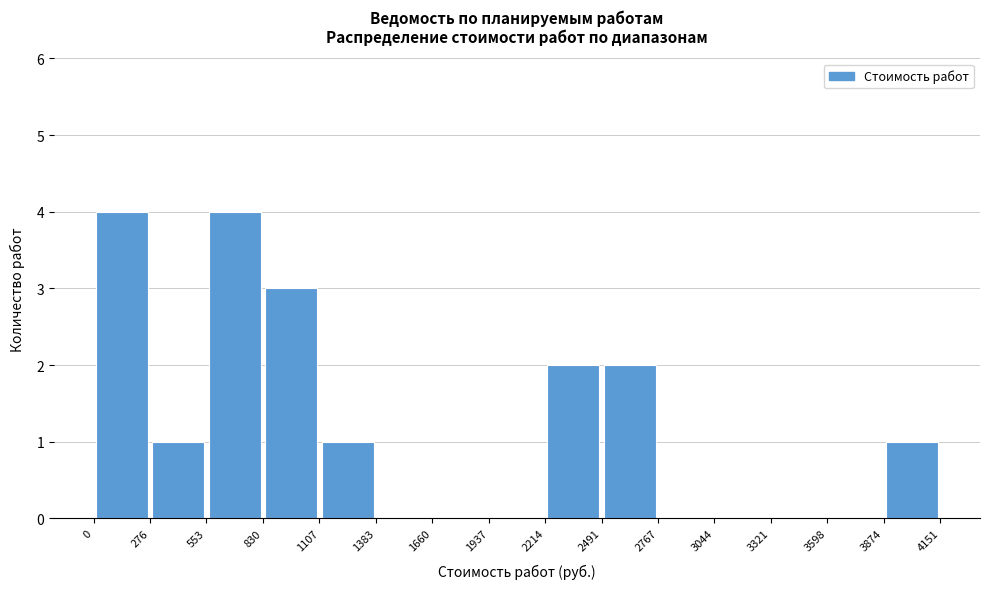

Reading left to right, list every bar in this chart as the range it spans on the x-axis followed by its height. The values are not printed on the chart, so give them approximately, as read against the axis.

0 to 276: 4
276 to 553: 1
553 to 830: 4
830 to 1107: 3
1107 to 1383: 1
1383 to 1660: 0
1660 to 1937: 0
1937 to 2214: 0
2214 to 2491: 2
2491 to 2767: 2
2767 to 3044: 0
3044 to 3321: 0
3321 to 3598: 0
3598 to 3874: 0
3874 to 4151: 1